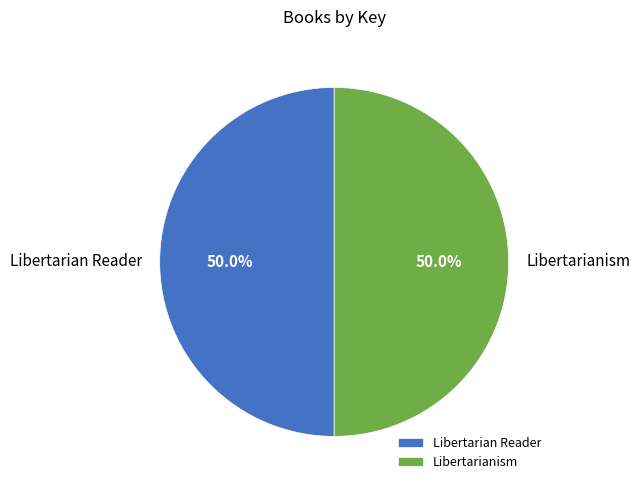

Combined, do Libertarianism and Libertarian Reader account for over 50%?

Yes